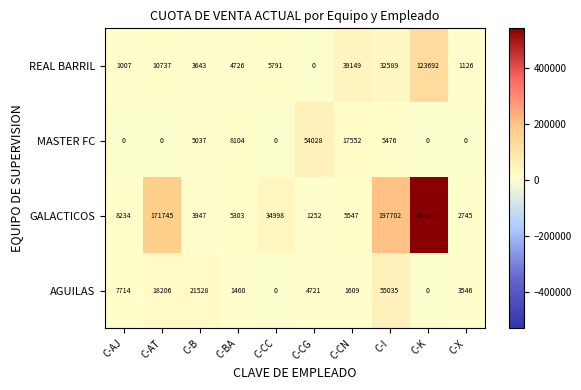

Which series has the widest spread of values?

GALACTICOS